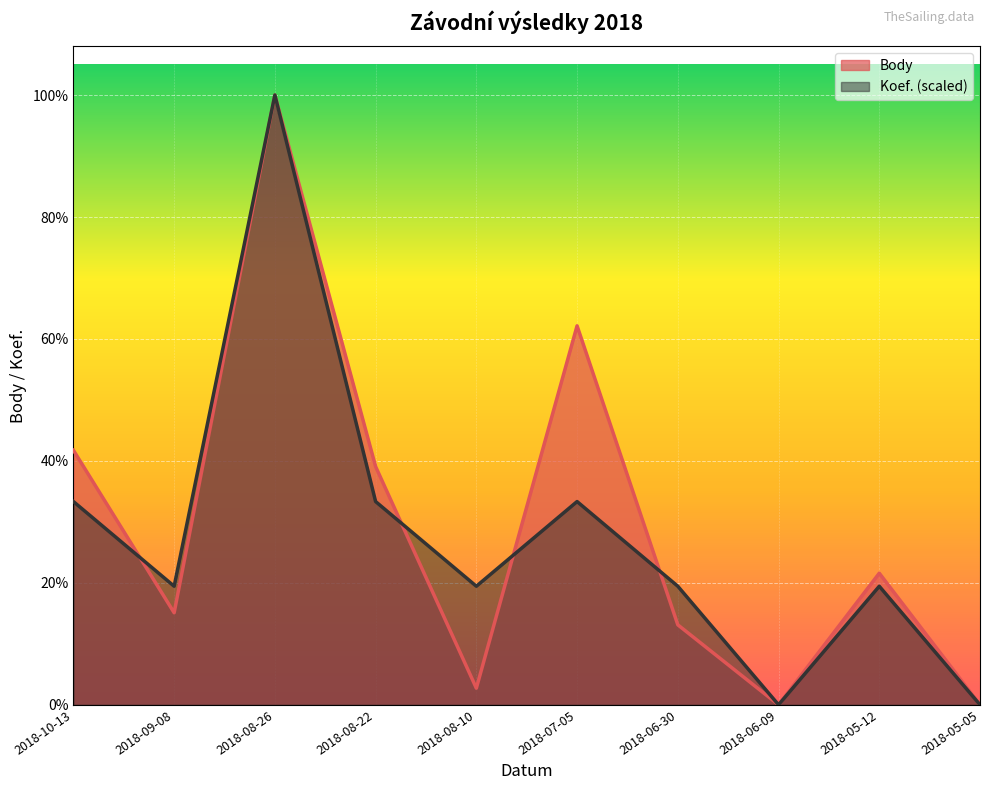

What is the difference between the second highest and minimum values in the Koef. series?

8649.3